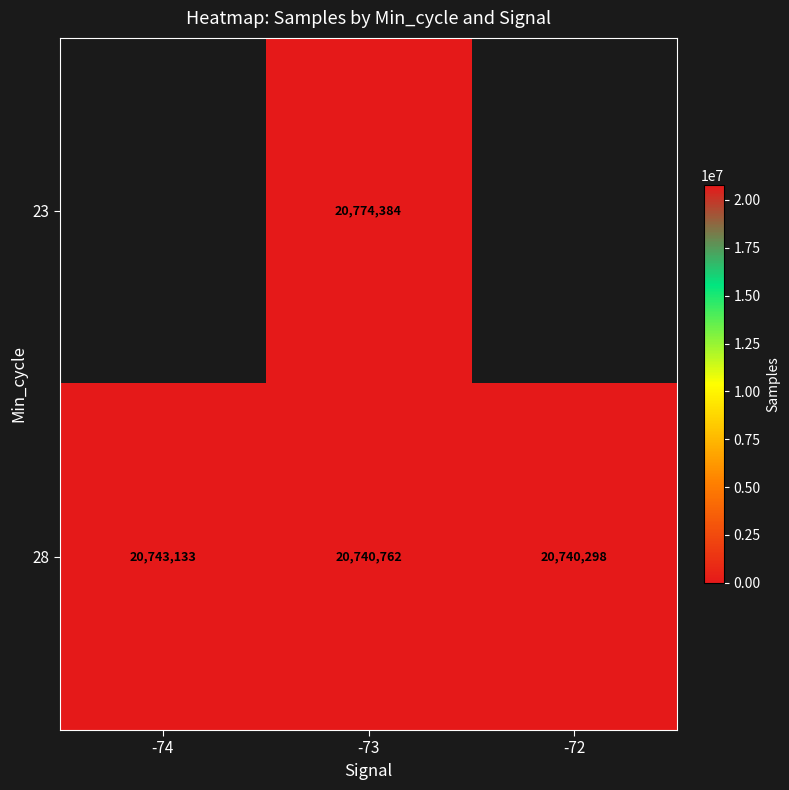

True or false: 28 has a value of 13925873 at -72.

False